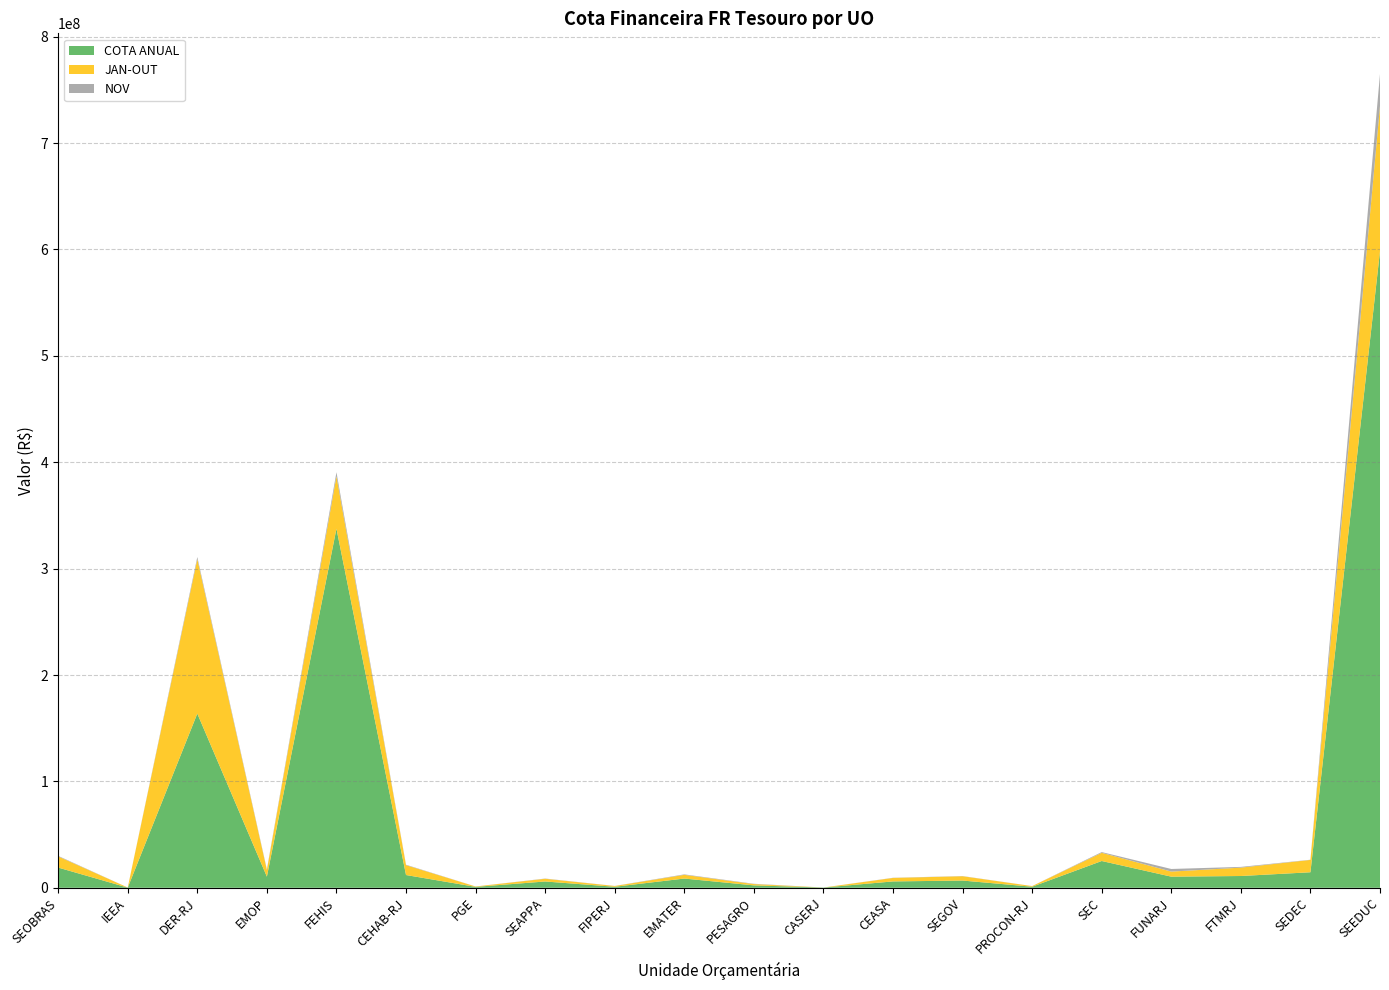

Reading left to right, list all the values displayed in this chart.

COTA ANUAL: SEOBRAS=18993680.6	IEEA=161145.1	DER-RJ=163738712.0	EMOP=10461579.9	FEHIS=337541354.6	CEHAB-RJ=11987758.3	PGE=863227.1	SEAPPA=5911174.7	FIPERJ=963279.7	EMATER=8672450.8	PESAGRO=2263743.0	CASERJ=226555.0	CEASA=5970000.0	SEGOV=6793581.6	PROCON-RJ=998114.5	SEC=25166218.0	FUNARJ=10455328.6	FTMRJ=11062889.0	SEDEC=14583522.1	SEEDUC=598517230.6
JAN-OUT: SEOBRAS=10484372.6	IEEA=98001.3	DER-RJ=145170162.3	EMOP=6244994.1	FEHIS=49276957.0	CEHAB-RJ=9285171.5	PGE=345928.7	SEAPPA=2565065.6	FIPERJ=711017.1	EMATER=3470673.8	PESAGRO=1221818.2	CASERJ=10880.9	CEASA=3281793.0	SEGOV=4059103.8	PROCON-RJ=590375.4	SEC=7700000.0	FUNARJ=4765941.1	FTMRJ=7866960.0	SEDEC=11601909.8	SEEDUC=136431605.9
NOV: SEOBRAS=516358.9	IEEA=4924.5	DER-RJ=2000000.0	EMOP=665391.4	FEHIS=3800000.0	CEHAB-RJ=397450.7	PGE=31331.9	SEAPPA=206125.1	FIPERJ=68021.7	EMATER=459421.1	PESAGRO=288107.6	CASERJ=0.0	CEASA=162820.1	SEGOV=170000.0	PROCON-RJ=24696.1	SEC=700000.0	FUNARJ=2456000.0	FTMRJ=700000.0	SEDEC=171612.3	SEEDUC=30000000.0